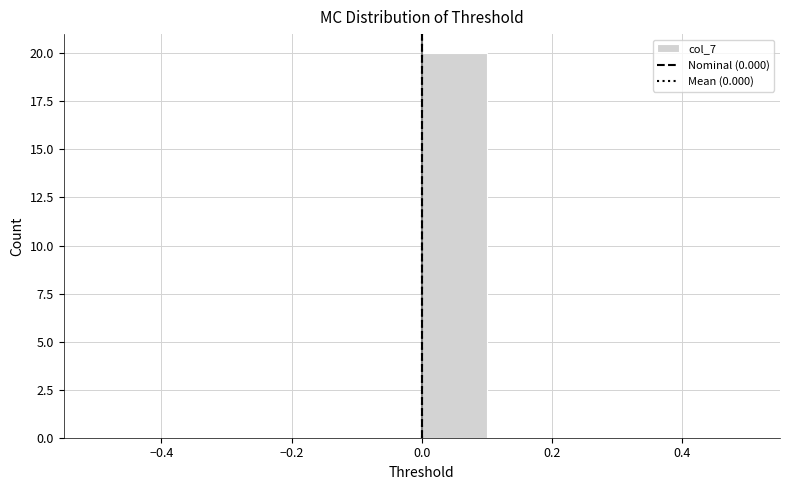

Reading left to right, transcribe this chart: for each bar, give the range it covers on the x-axis and its height. The values are not printed on the chart, so give them approximately, as read against the axis.

-0.5 to -0.4: 0
-0.4 to -0.3: 0
-0.3 to -0.2: 0
-0.2 to -0.1: 0
-0.1 to 0.0: 0
0.0 to 0.1: 20
0.1 to 0.2: 0
0.2 to 0.3: 0
0.3 to 0.4: 0
0.4 to 0.5: 0